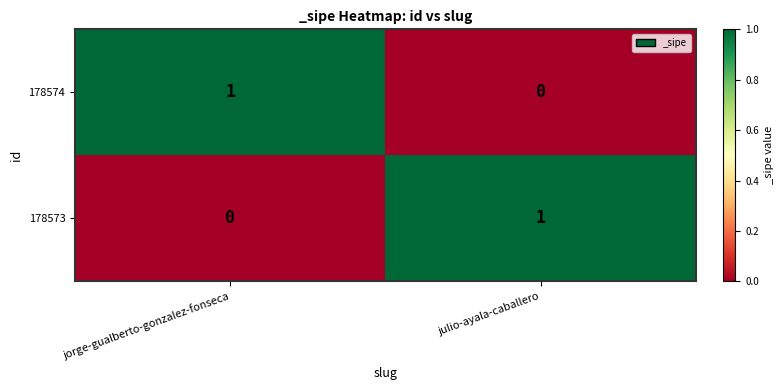

At julio-ayala-caballero, list the series in order from largest to smallest.

178573, 178574